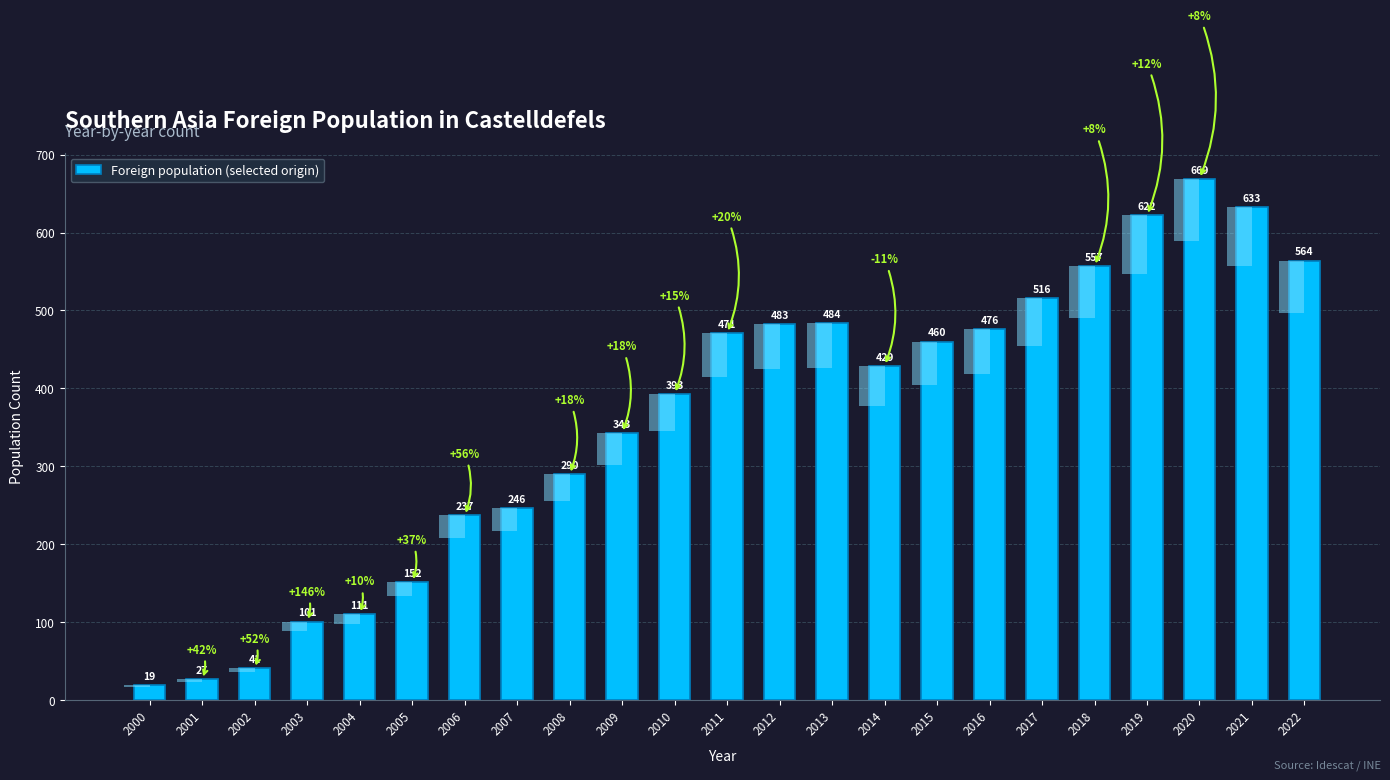

The value at 2007 is 347. True or false?

False